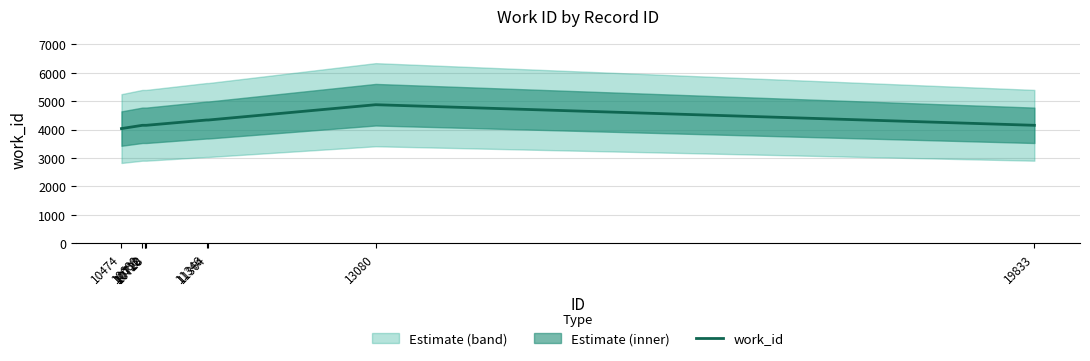

What is the ratio of the value at 11346 to the value at 13080?

0.9